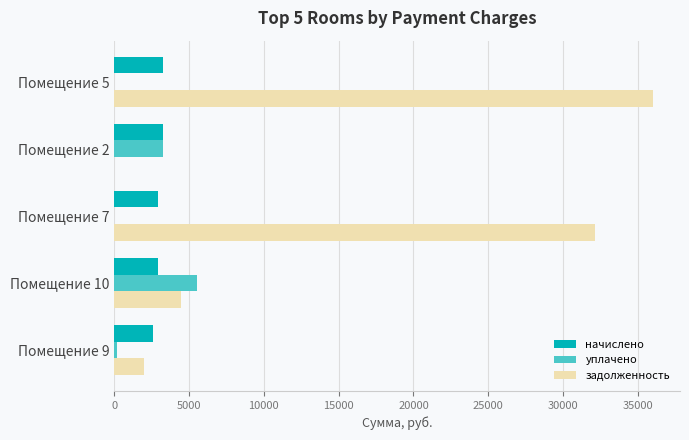

What is the sum of the уплачено values at Помещение 2 and Помещение 7?

3229.2